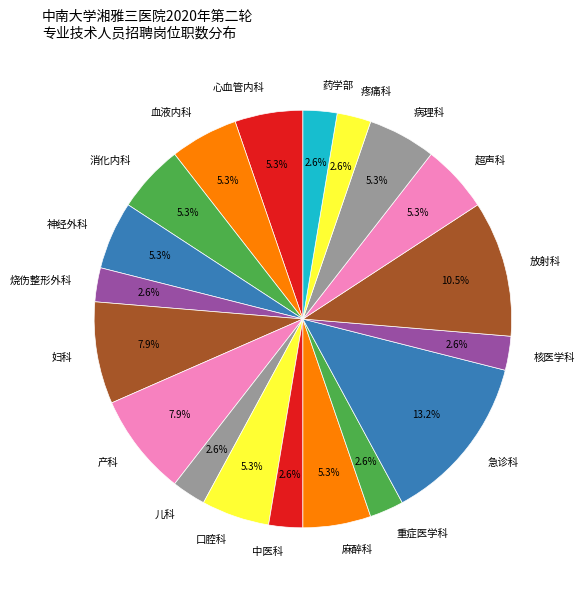

How many slices are in this pie chart?

19